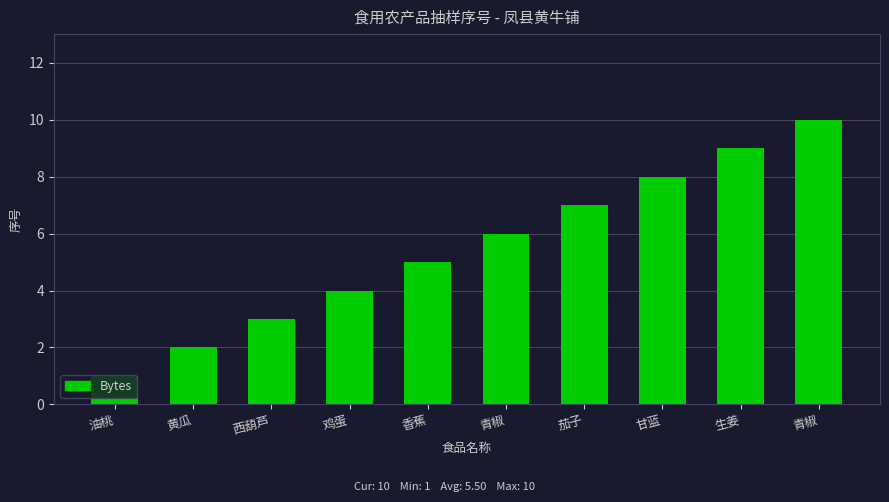

What is the value of the 1st bar from the left?

1